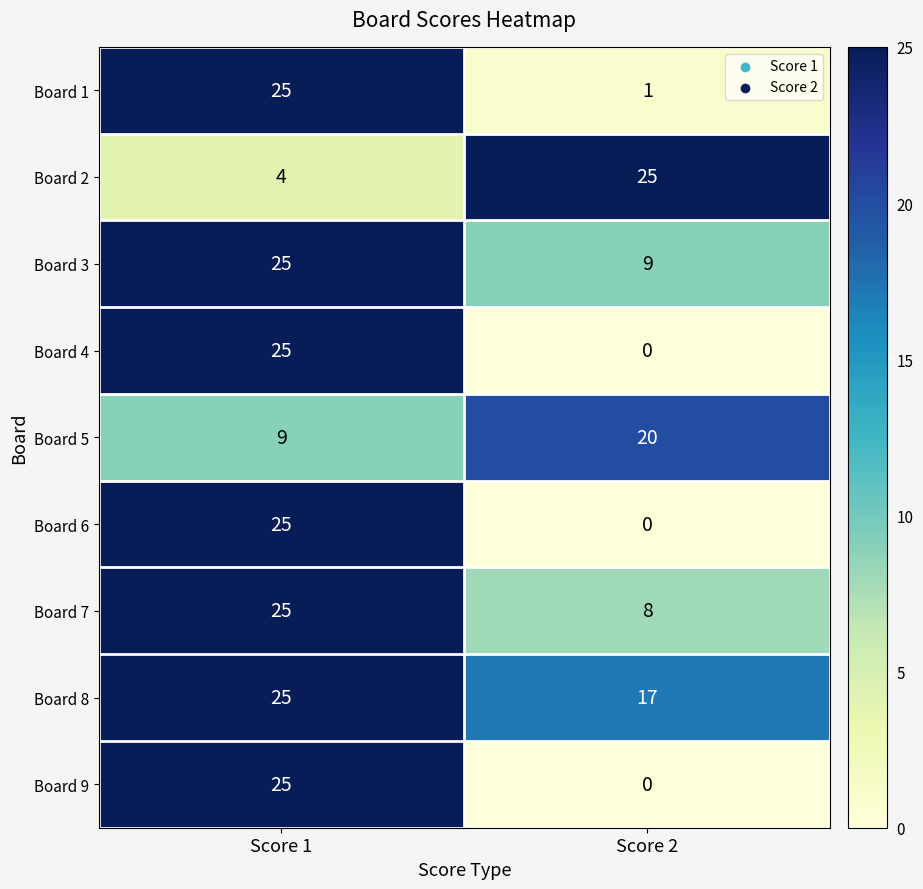

Reading left to right, transcribe all the data shown in this chart.

Board 1: Score 1=25	Score 2=1
Board 2: Score 1=4	Score 2=25
Board 3: Score 1=25	Score 2=9
Board 4: Score 1=25	Score 2=0
Board 5: Score 1=9	Score 2=20
Board 6: Score 1=25	Score 2=0
Board 7: Score 1=25	Score 2=8
Board 8: Score 1=25	Score 2=17
Board 9: Score 1=25	Score 2=0